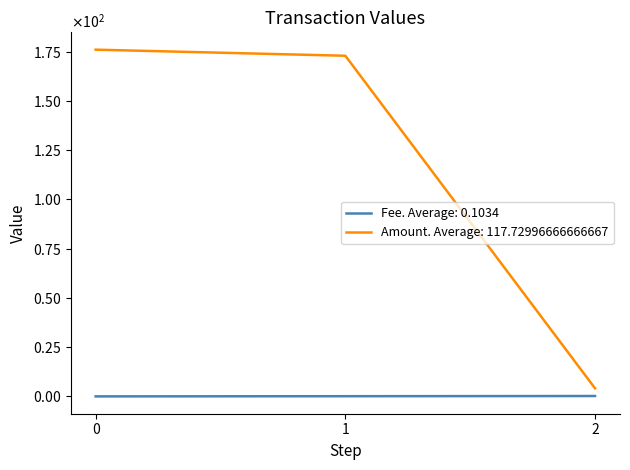

Does the chart have visible grid lines?

No